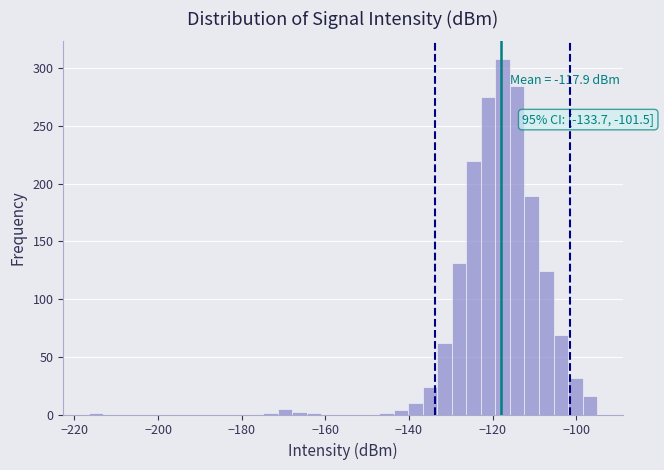

Read against the x-axis, roughly where is the centre of the tallest bar?

-118